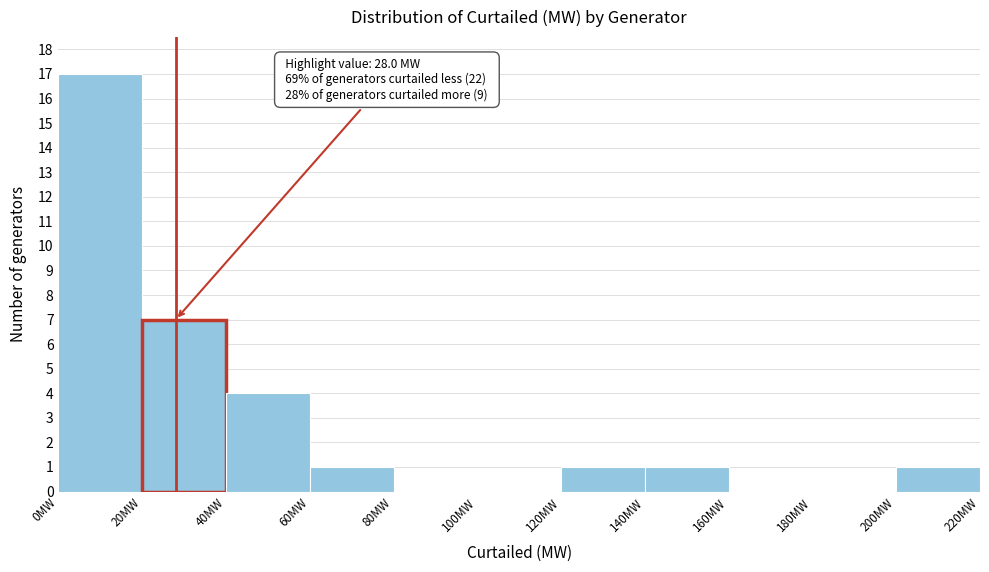

Which range on the x-axis has the tallest bar?

0 to 20